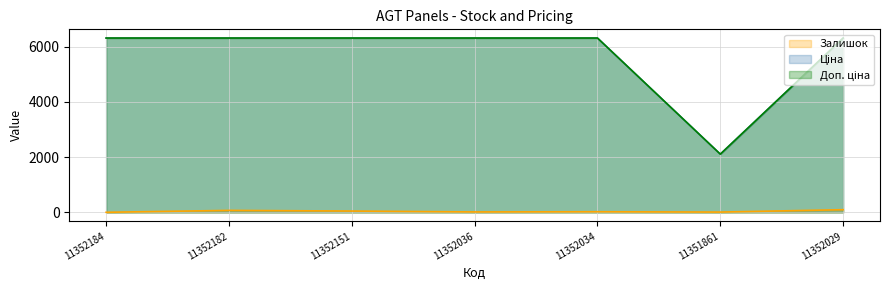

What is the difference between the Доп. ціна values at 11351861 and 11352029?

4200.8